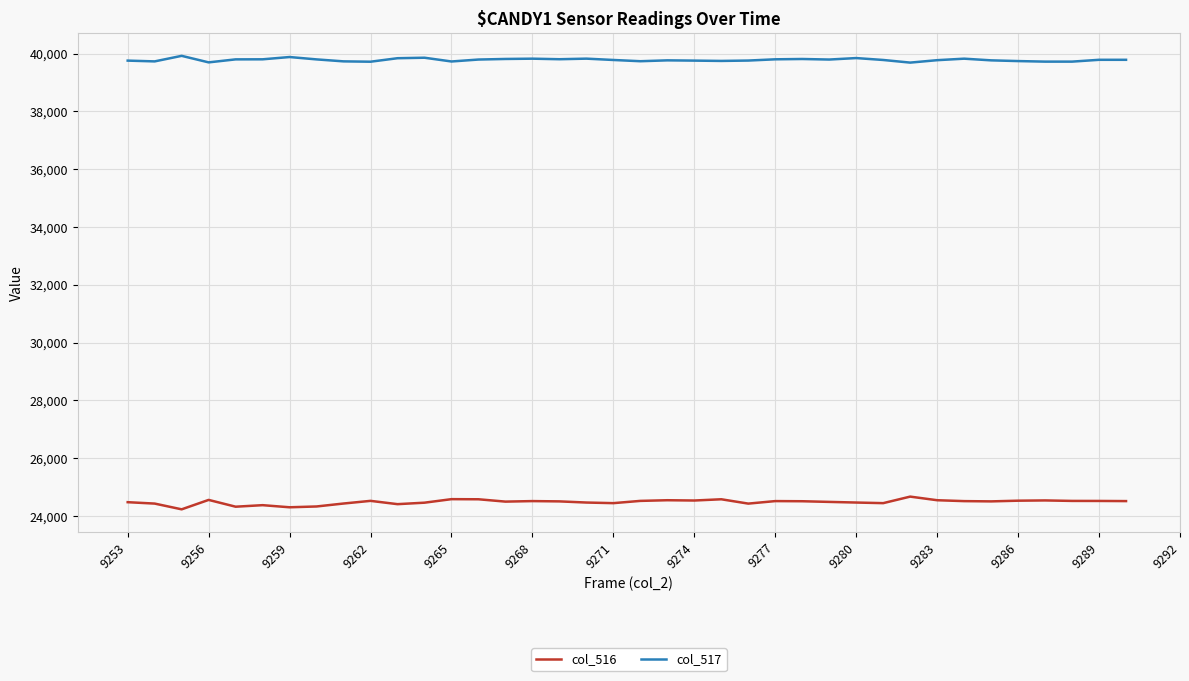

What is the minimum value for col_516?

24234